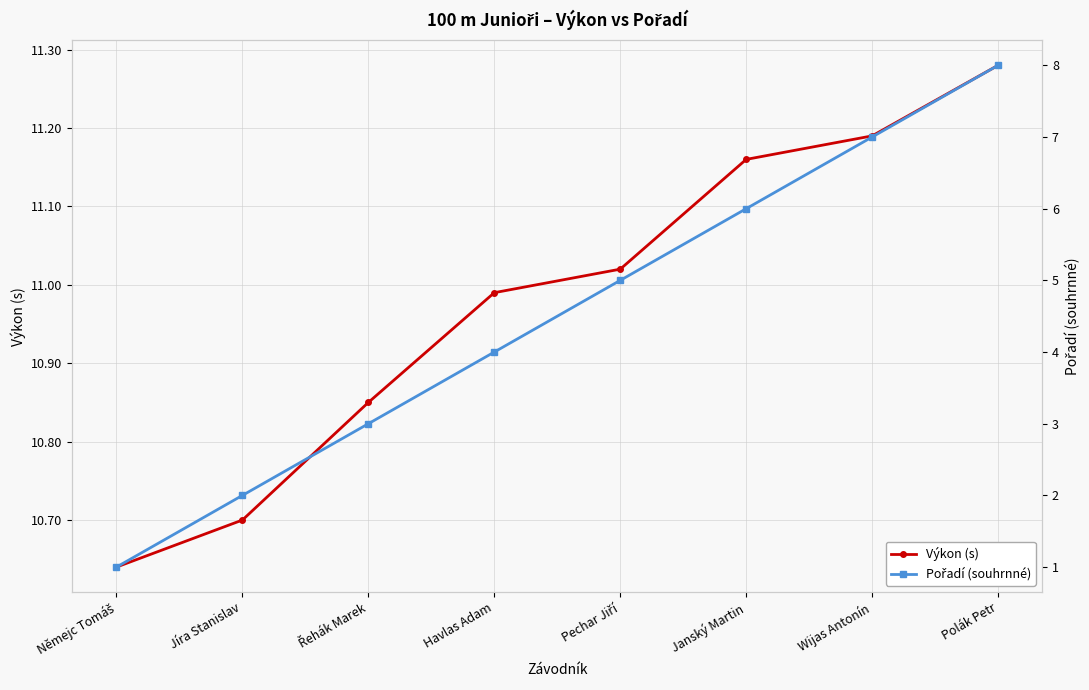

Reading right to left, extract all data points from this chart.

Výkon (s): 11.3	11.2	11.2	11.0	11.0	10.8	10.7	10.6
Pořadí (souhrnné): 8.0	7.0	6.0	5.0	4.0	3.0	2.0	1.0